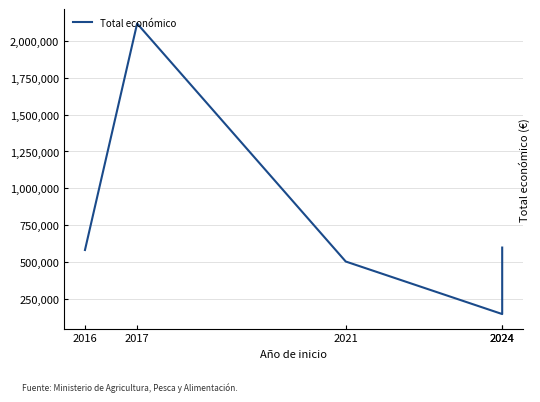

Where is the first local maximum?

2017